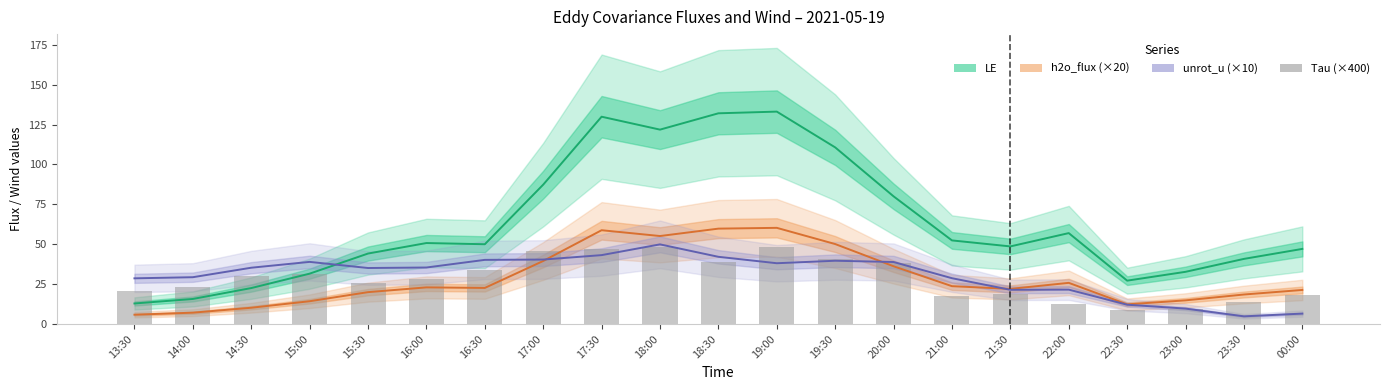

What is the lowest value of the Tau (×400) series?

8.5